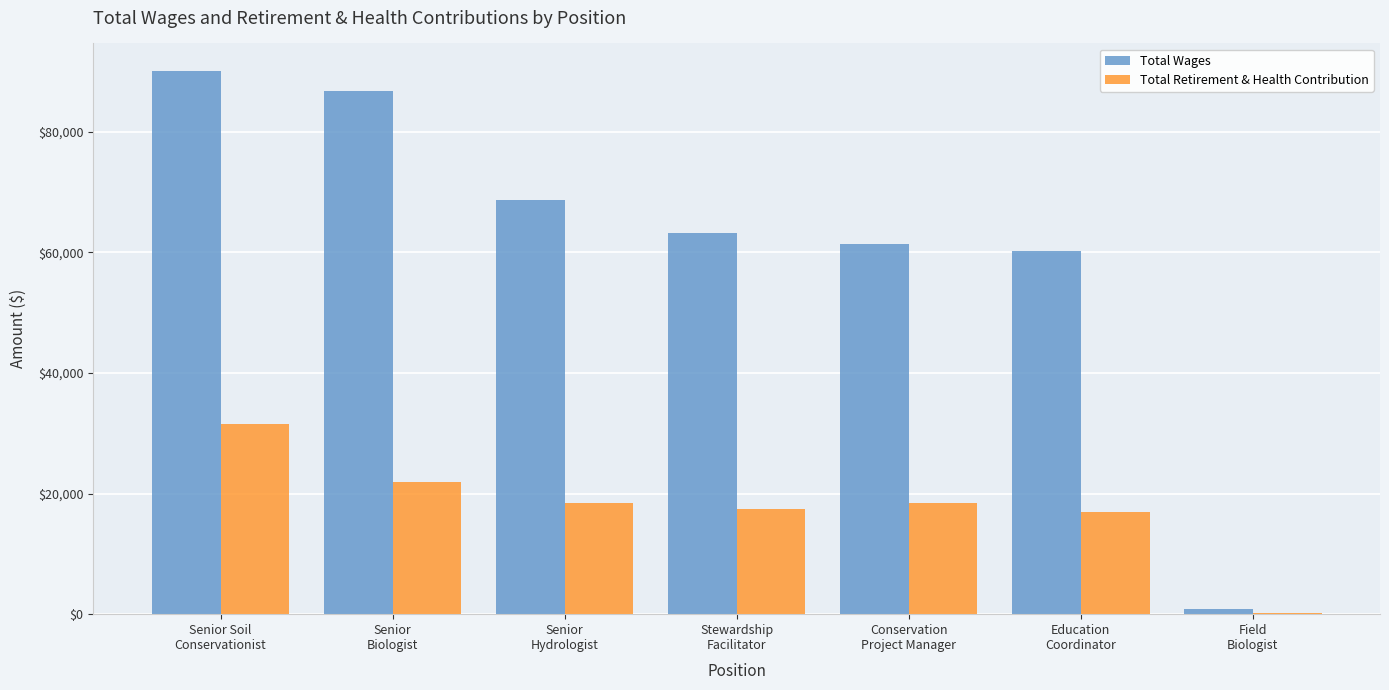

Which series has the largest total across all categories?

Total Wages